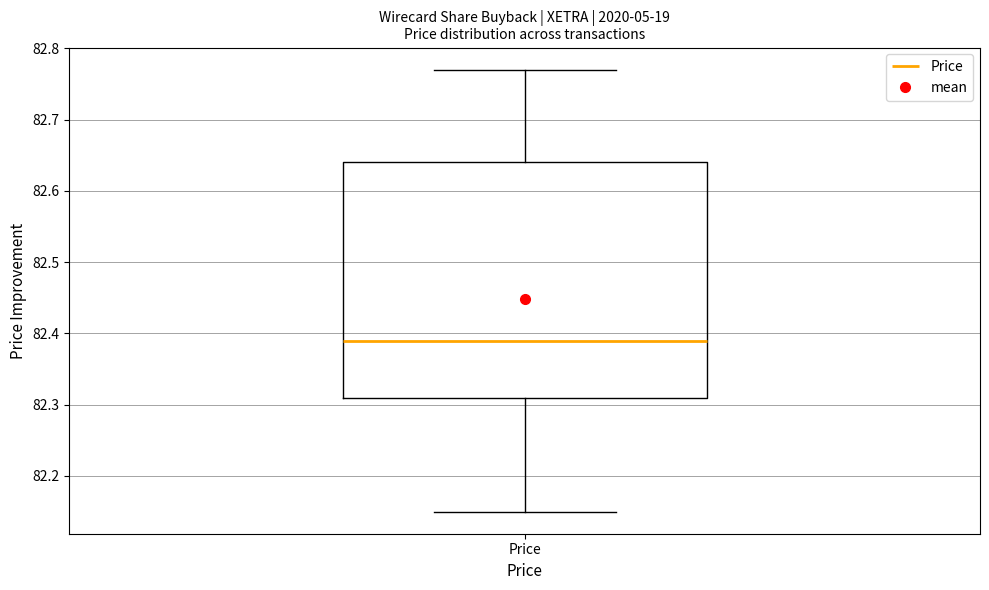

Transcribe this box plot: give where the median line is, the range the box spans, and where the two whiskers end, as read against the y-axis. The values are not printed on the chart, so give them approximately, as read against the axis.

median 82.39, box 82.31 to 82.64, whiskers 82.15 to 82.77